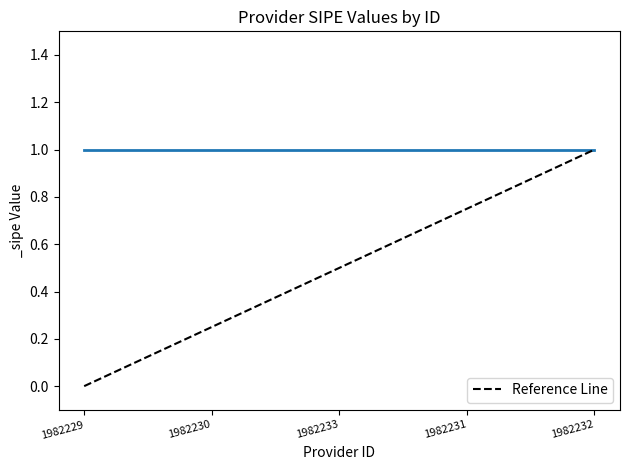

What is the greatest value displayed?

1